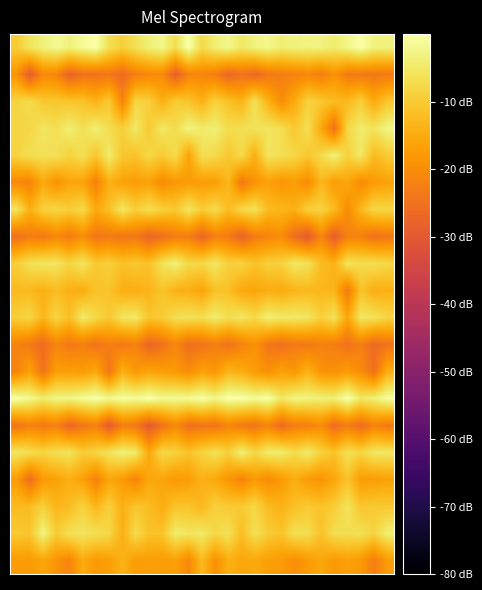

At which category is the sum across all series the highest?

5